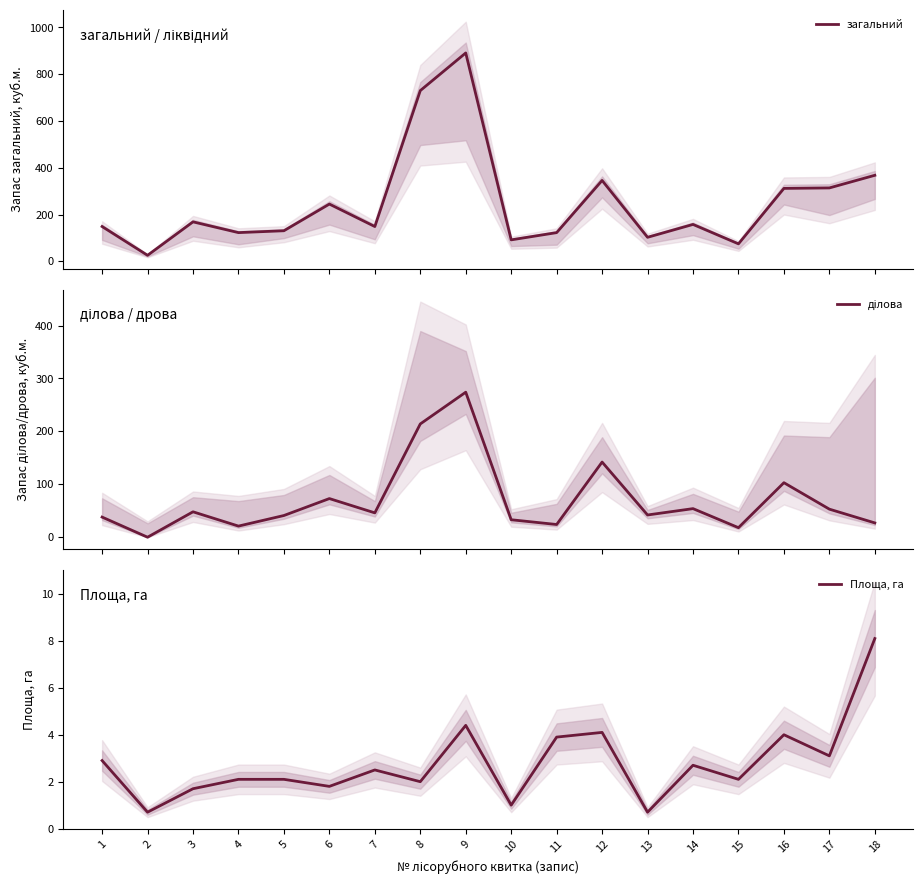

Which series has the largest range (max minus min)?

загальний